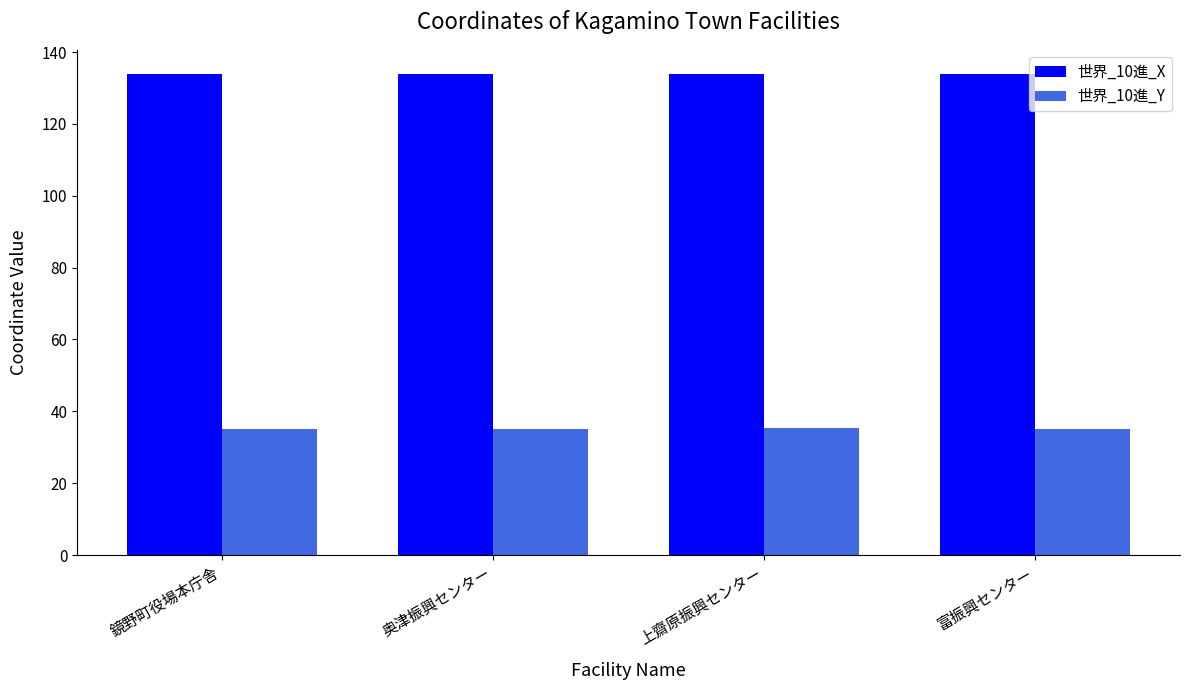

What is the value of the 世界_10進_Y bar at the 3rd from the left?

35.3